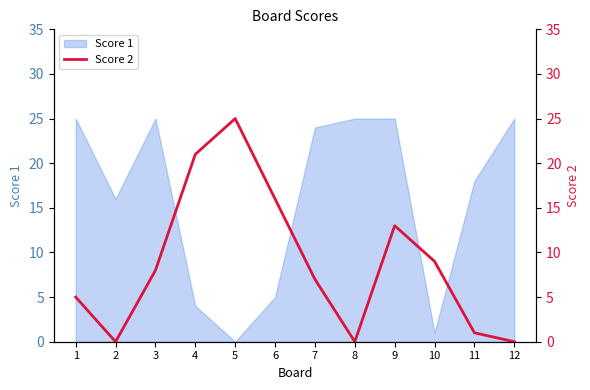

What is the difference between the maximum and minimum values?

25